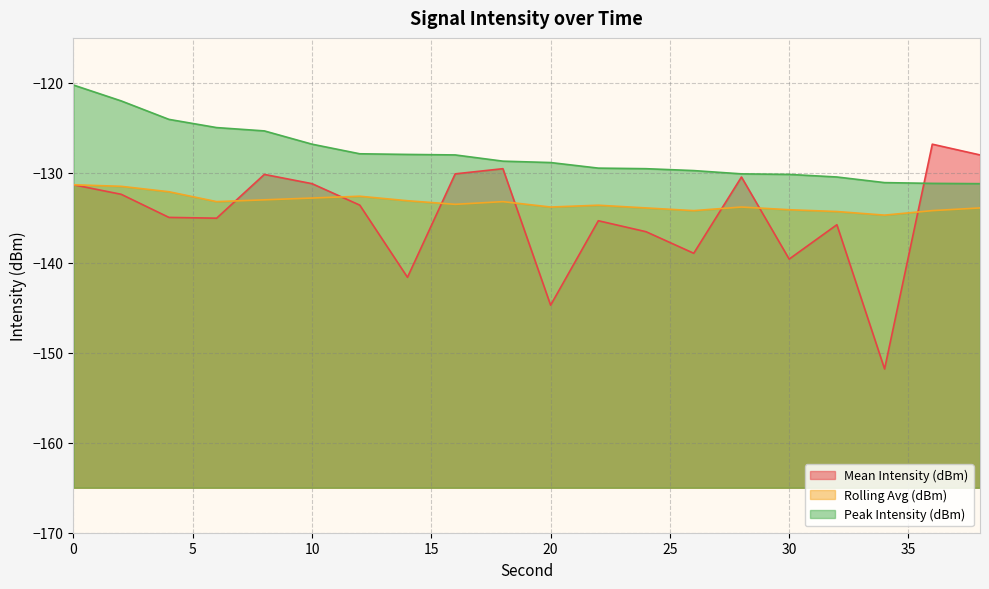

Which has a higher value, 8 or 34?

8